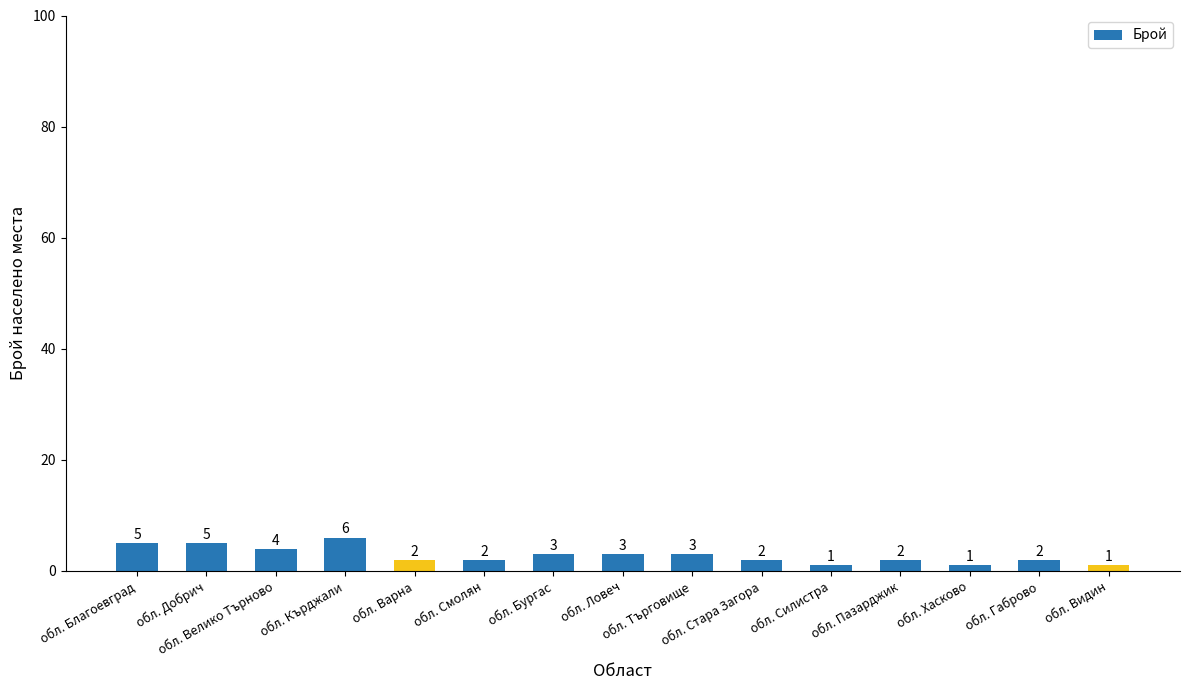

How many values are between 2 and 4?

9